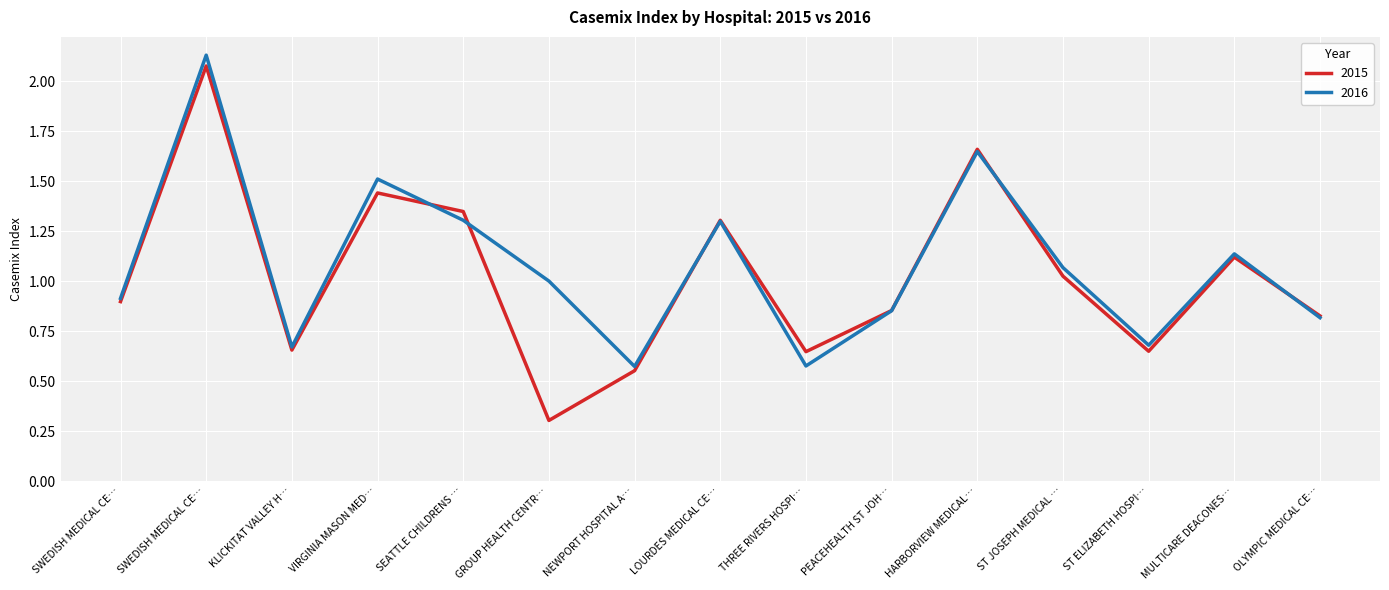

In 2015, how many points are higher than both neighbors (excluding endpoints)?

5